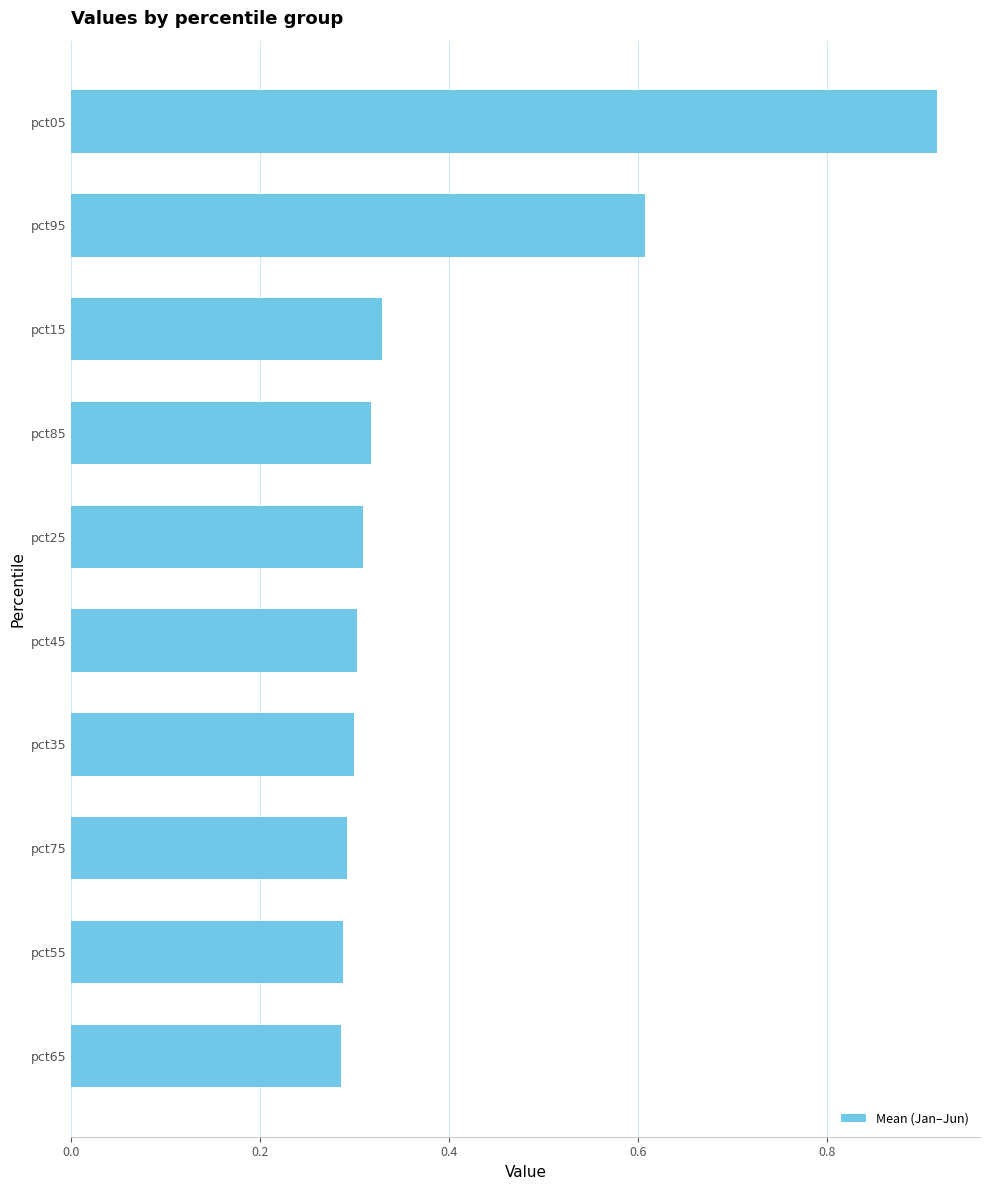

Which label corresponds to the largest value in the chart?

pct05